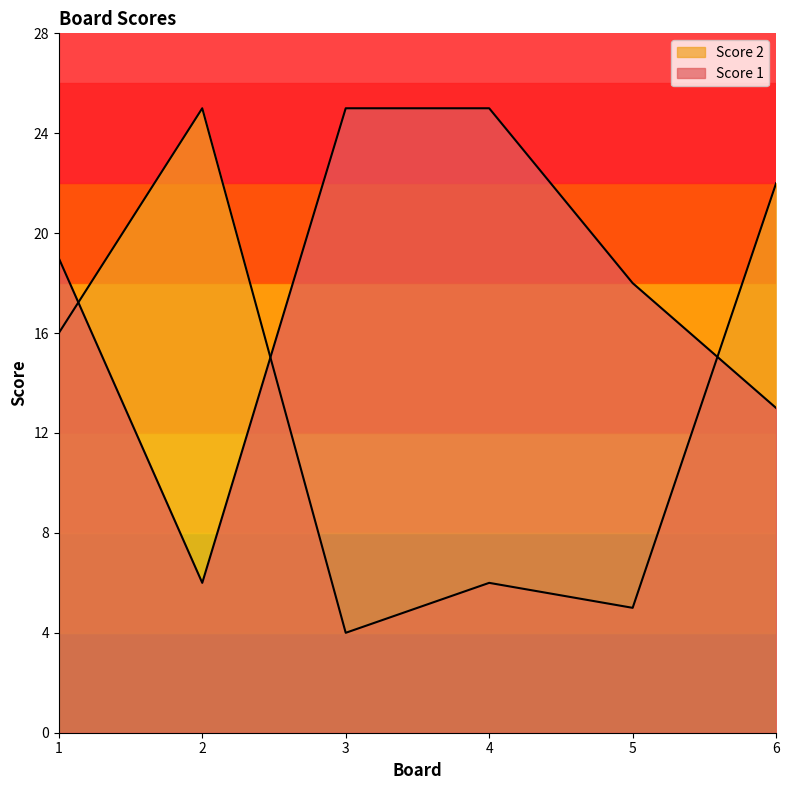

Reading left to right, what are all the values shown in this chart?

Score 1: 1=19	2=6	3=25	4=25	5=18	6=13
Score 2: 1=16	2=25	3=4	4=6	5=5	6=22